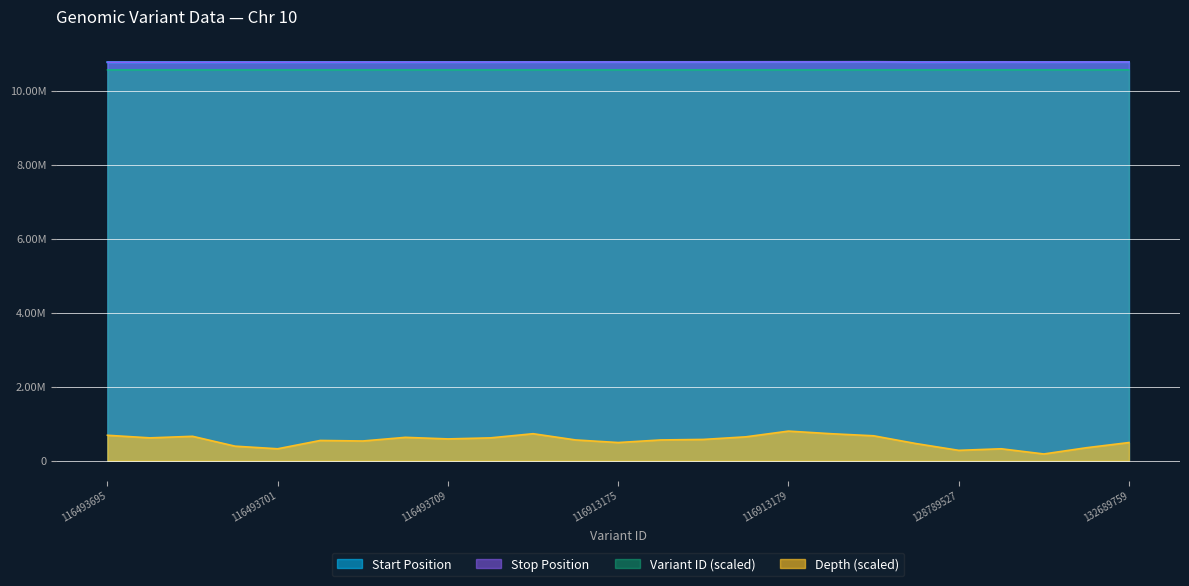

In Variant ID, how many points are higher than both neighbors (excluding endpoints)?

5